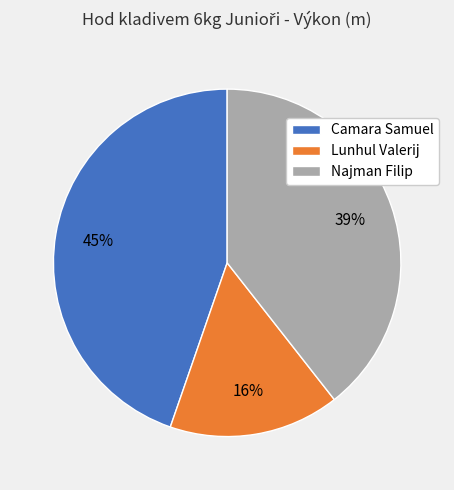

To the nearest percent, what is the difference between the largest and smallest slice percentages?

29%